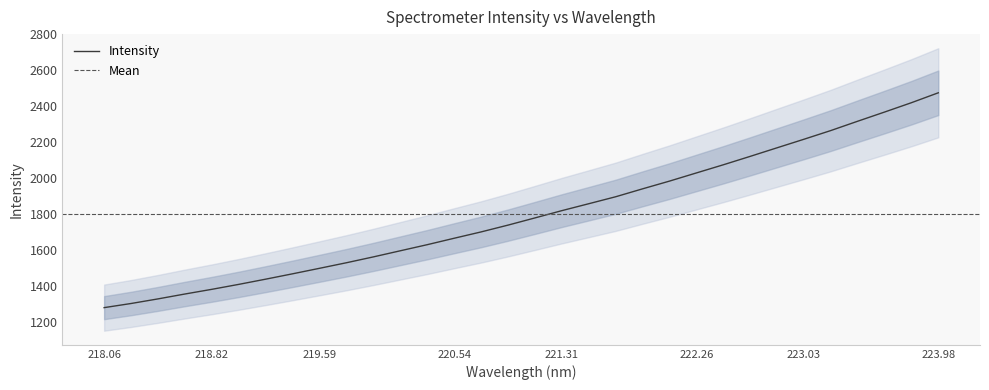

At which label does Intensity reach its peak?

223.98